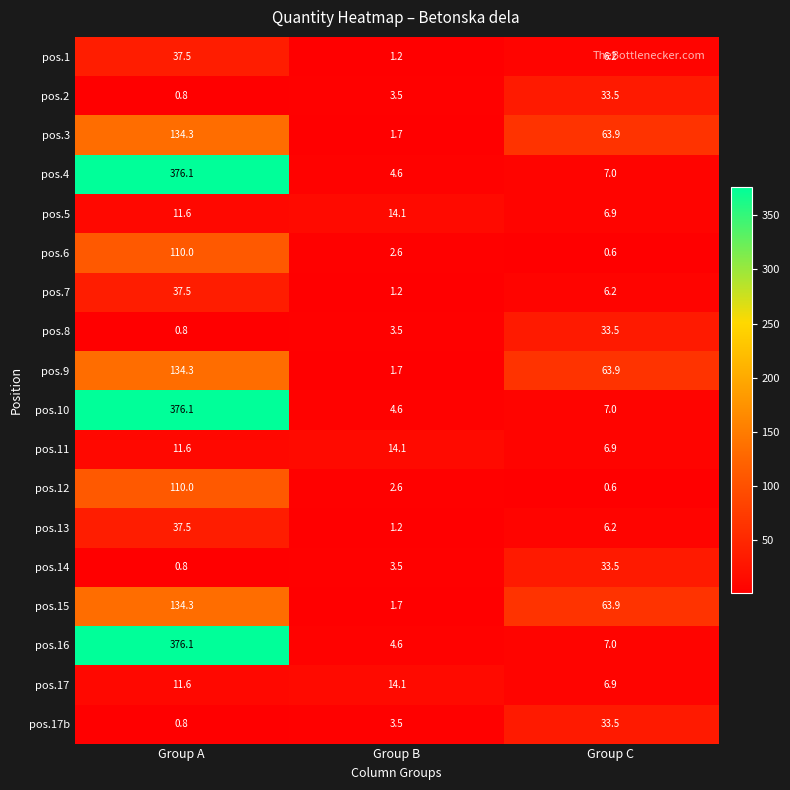

At which category is the sum across all series the highest?

Group A